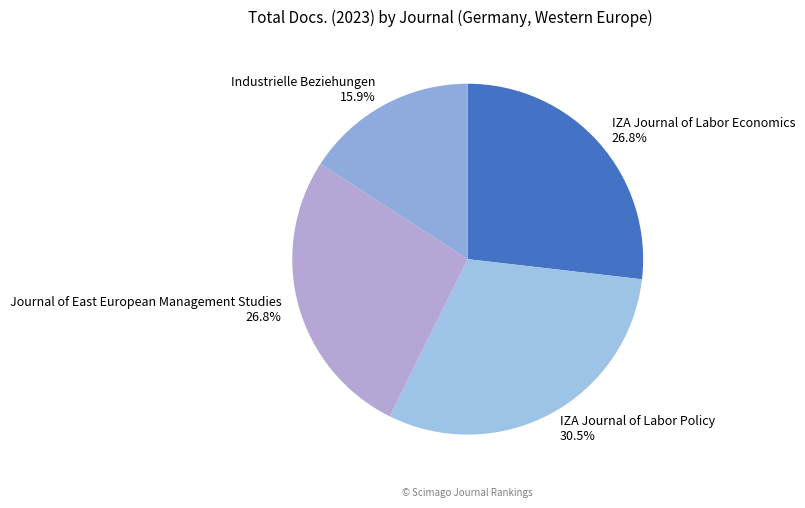

Is it true that Industrielle Beziehungen is 29% of the pie?

False